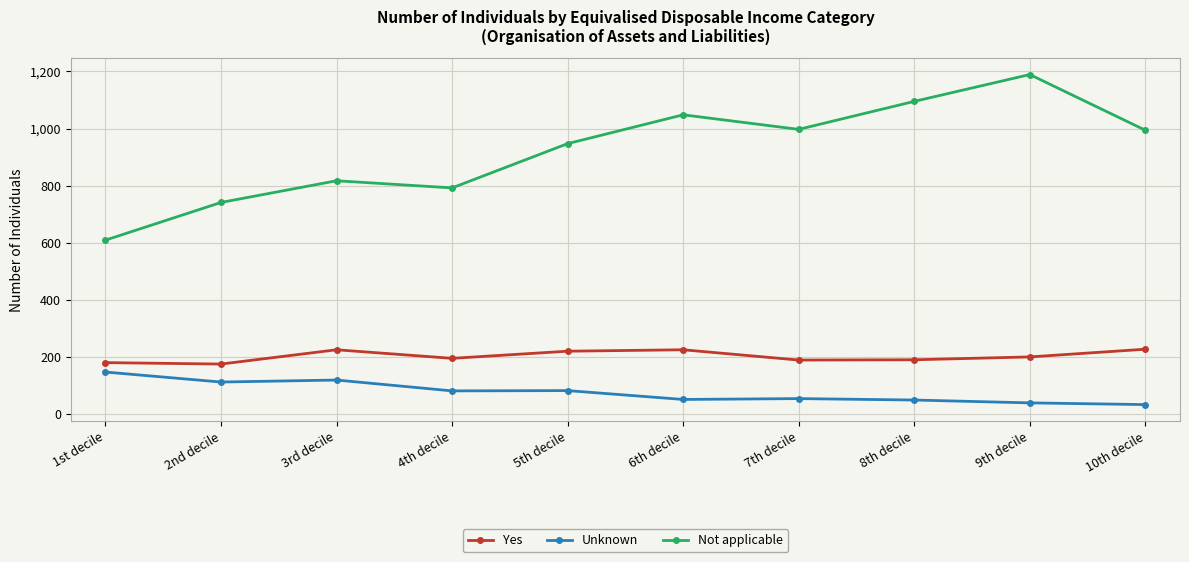

What is the difference between the Not applicable values at 2nd decile and 6th decile?

307